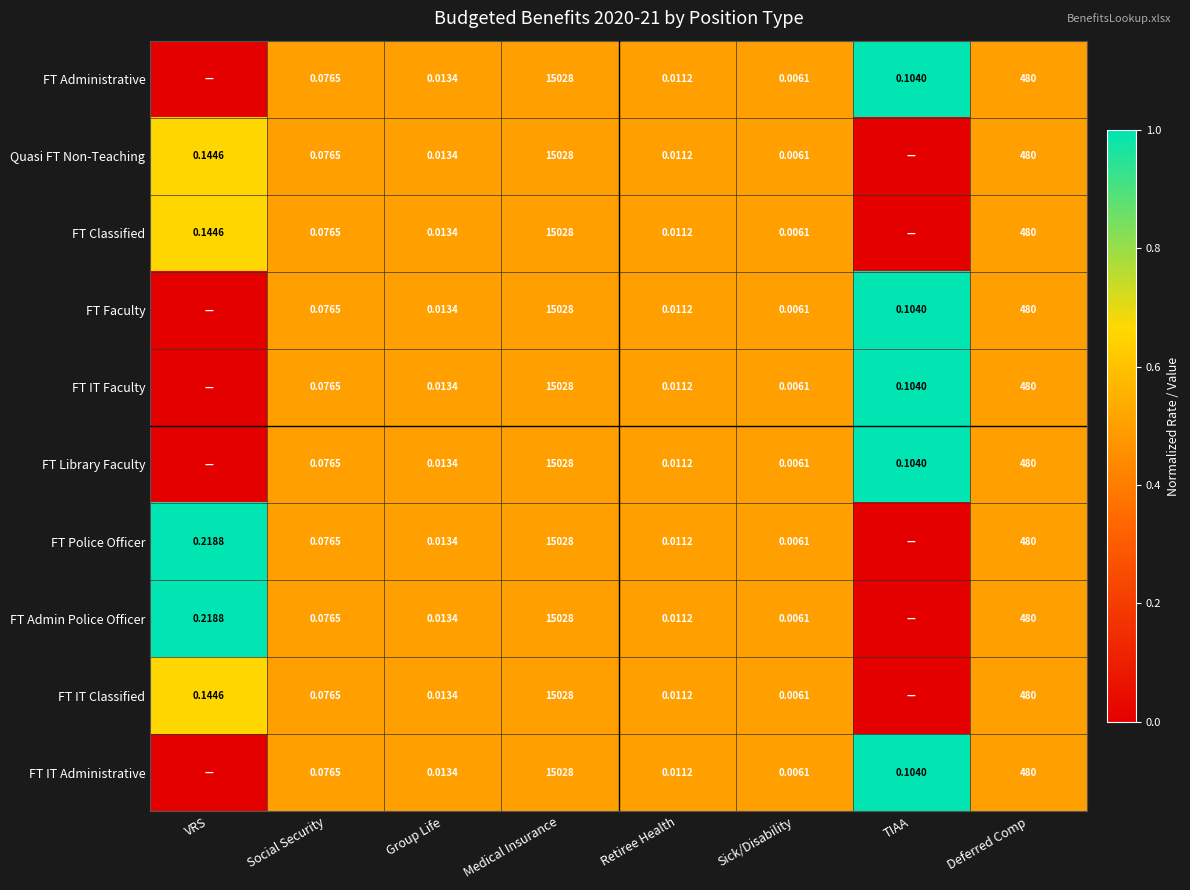

Count the number of data series in this chart.

10